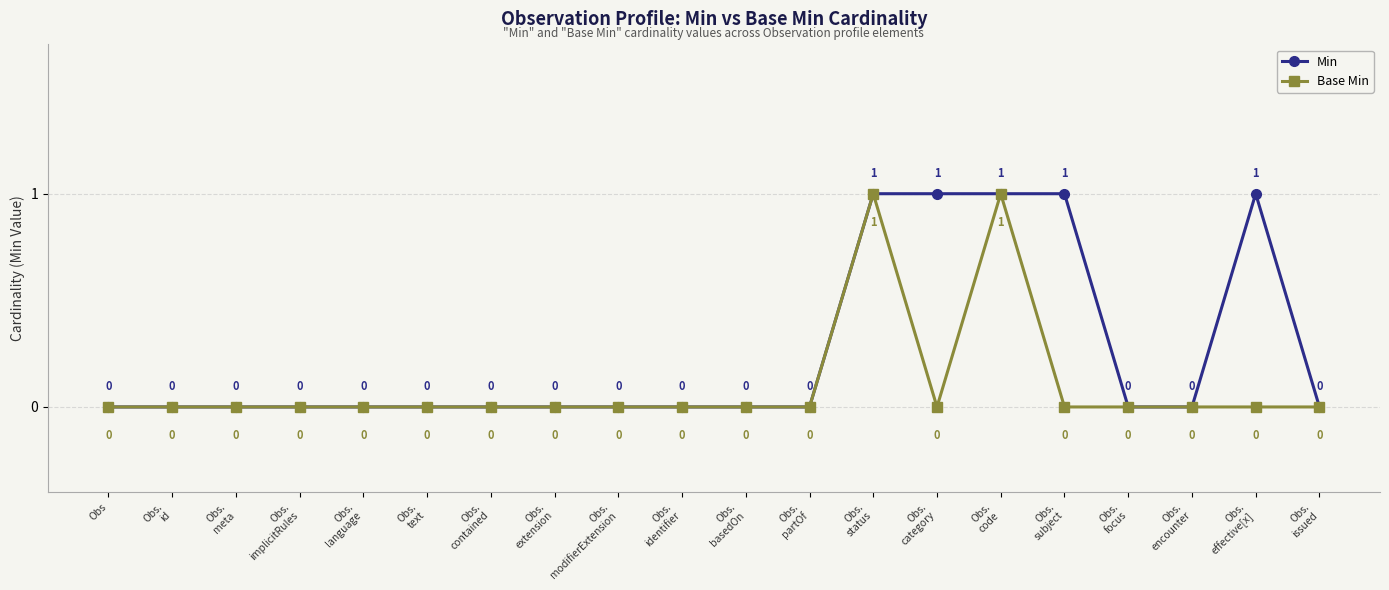

Reading left to right, list all the values displayed in this chart.

Min: 0	0	0	0	0	0	0	0	0	0	0	0	1	1	1	1	0	0	1	0
Base Min: 0	0	0	0	0	0	0	0	0	0	0	0	1	0	1	0	0	0	0	0